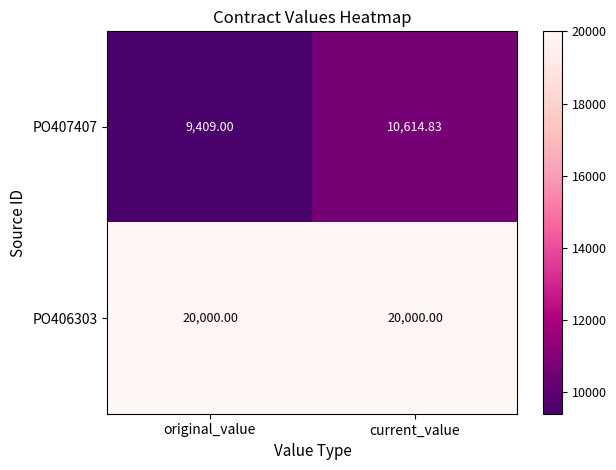

Which category has the highest value in the PO407407 series?

current_value